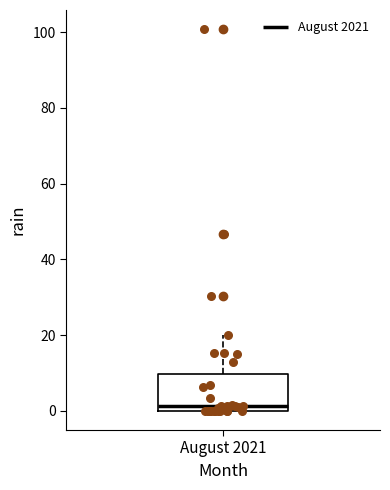

Read this box plot against the y-axis: the position of the median line, the range covered by the box, and the ends of both whiskers. The values are not printed on the chart, so give them approximately, as read against the axis.

median 2, box 0 to 10, whiskers 0 to 20